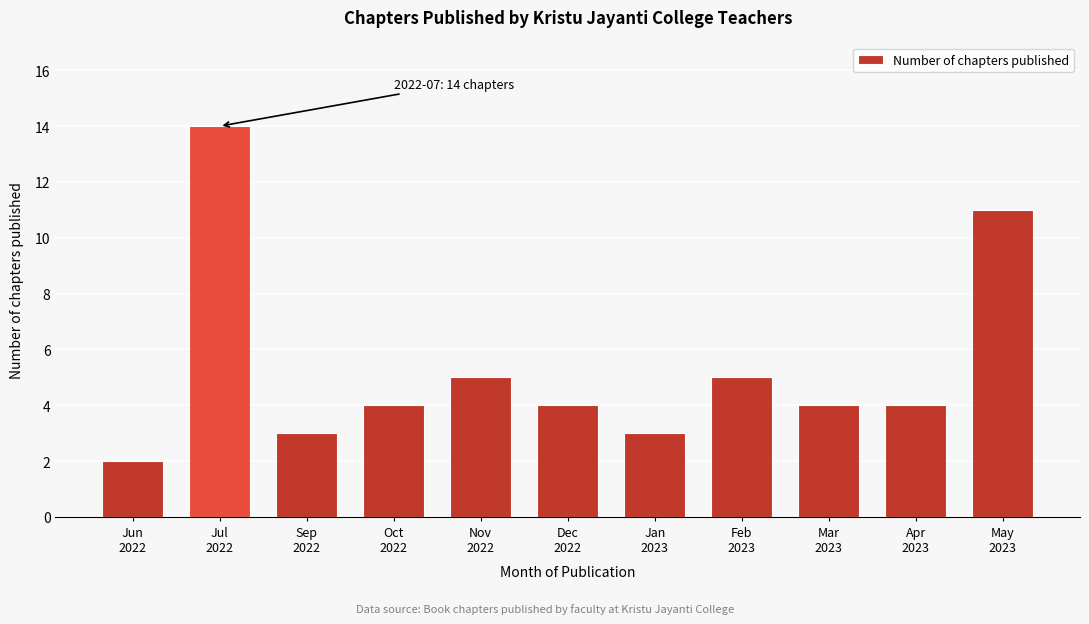

Reading right to left, transcribe all the data shown in this chart.

11	4	4	5	3	4	5	4	3	14	2